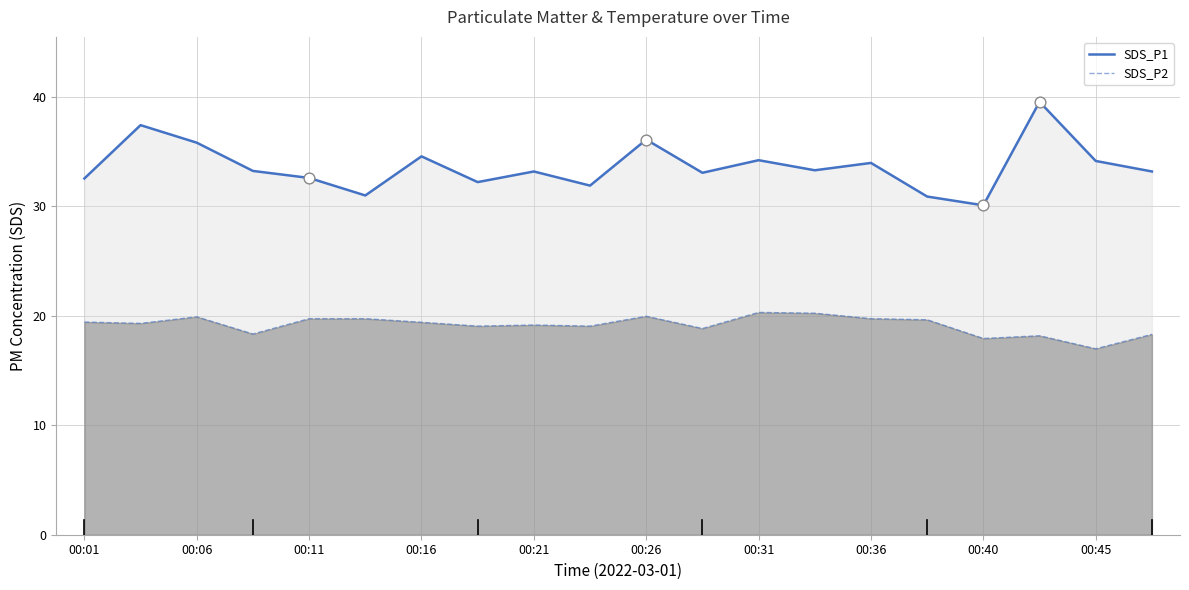

At which category is the sum across all series the highest?

17